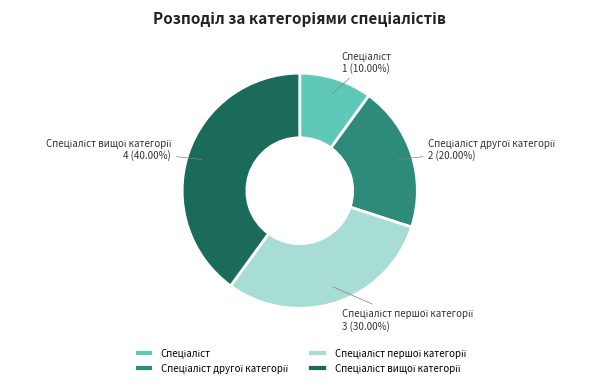

Does any single category account for the majority?

No